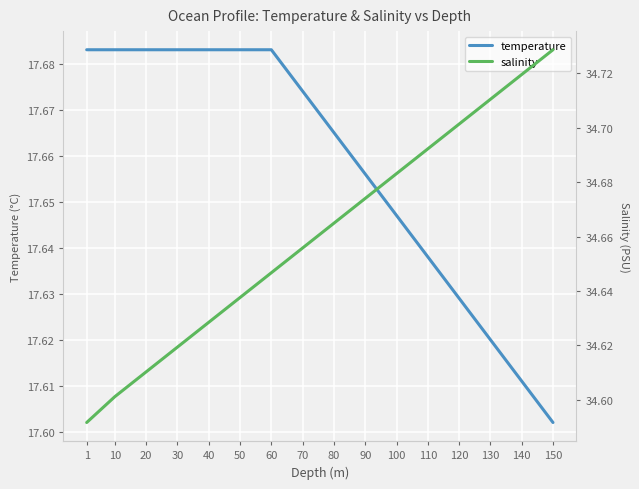

Which has a higher value, 150 or 30?

30